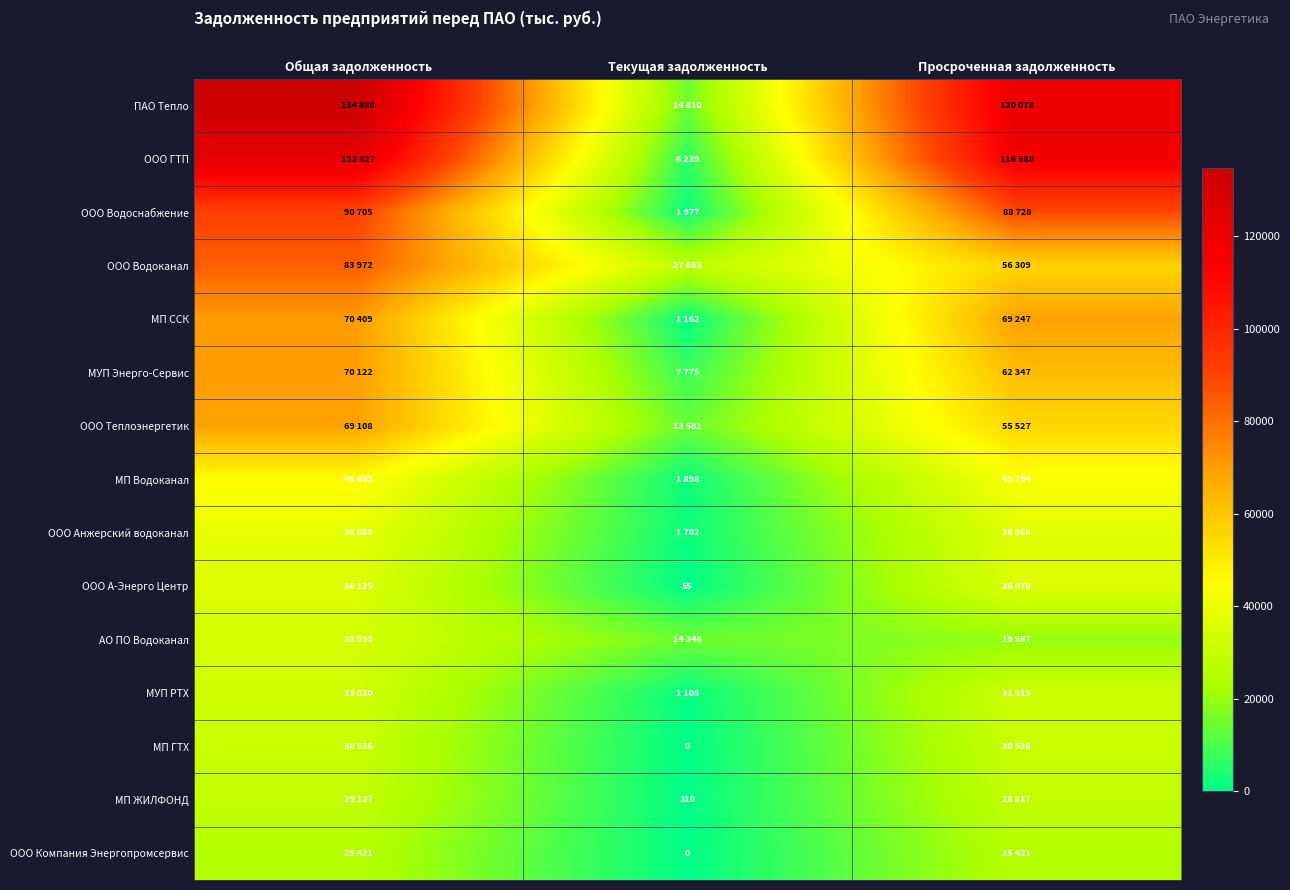

Which has a higher value, Текущая задолженность or Общая задолженность?

Общая задолженность